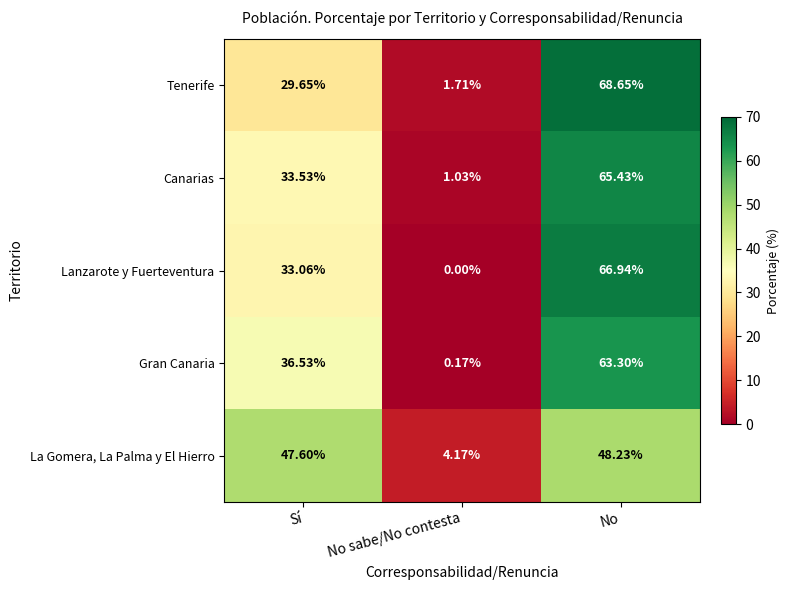

At which category does the chart reach its minimum across all series?

No sabe/No contesta